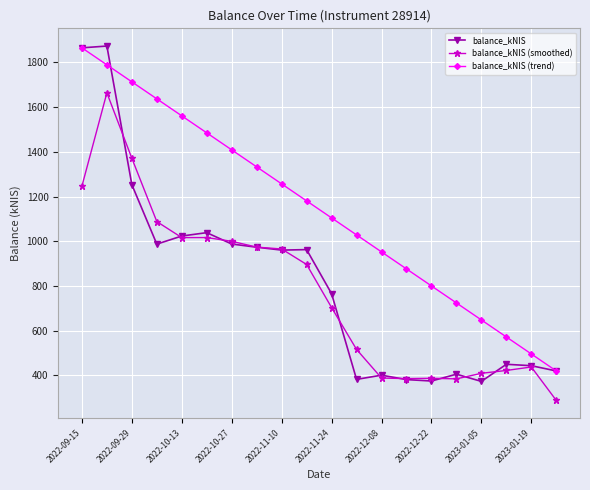

What is the value of the balance_kNIS (smoothed) point at the 16th from the left?

383.7